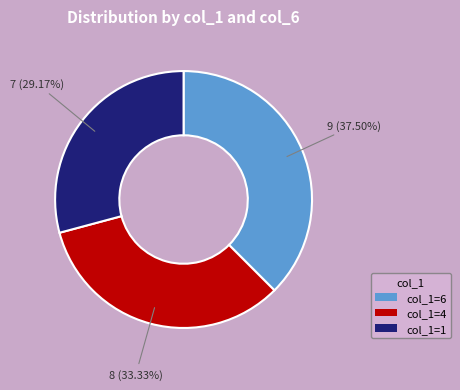

Is there a majority slice in this chart?

No